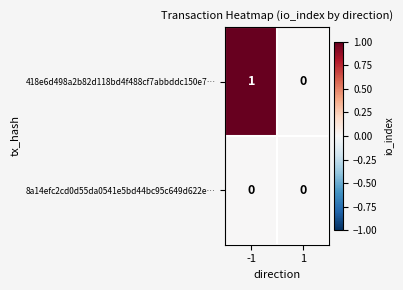

Is the value of 8a14efc2cd0d55da0541e5bd44bc95c649d622e… at -1 greater than the value of 418e6d498a2b82d118bd4f488cf7abbddc150e7… at -1?

No